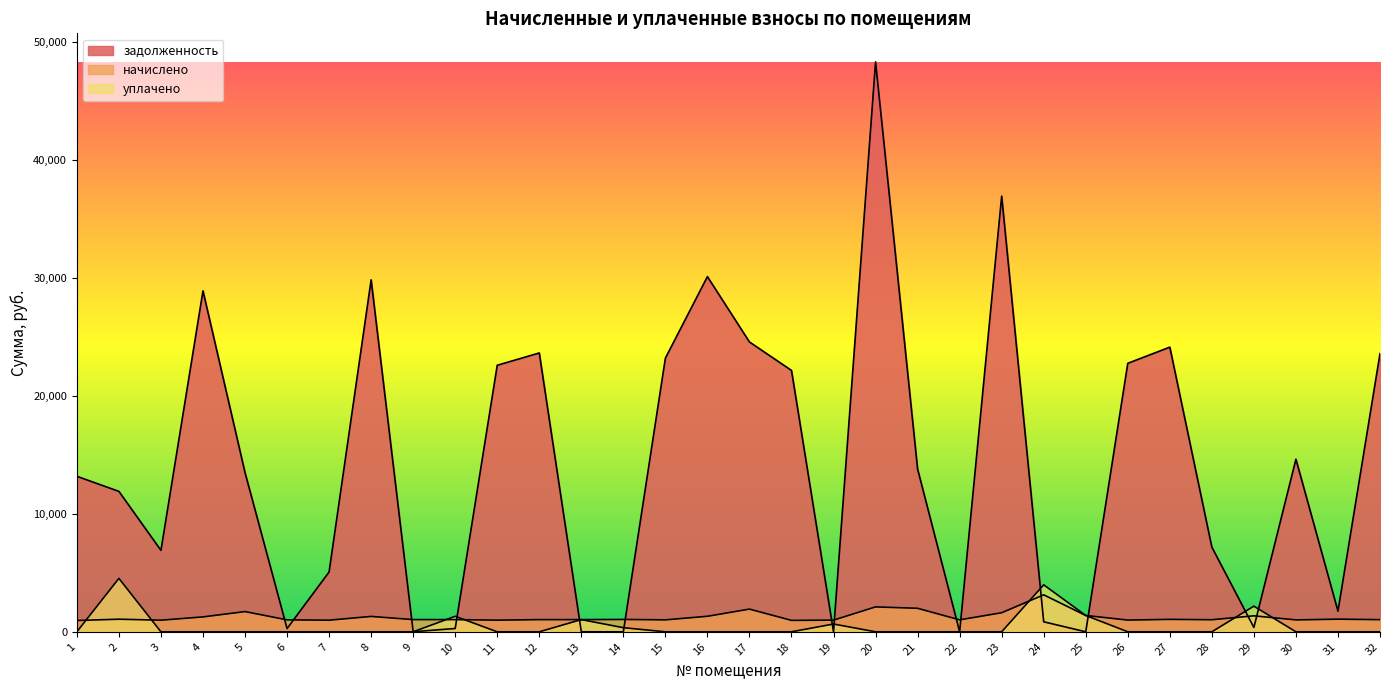

What is the total value across all series at 25?

2771.4